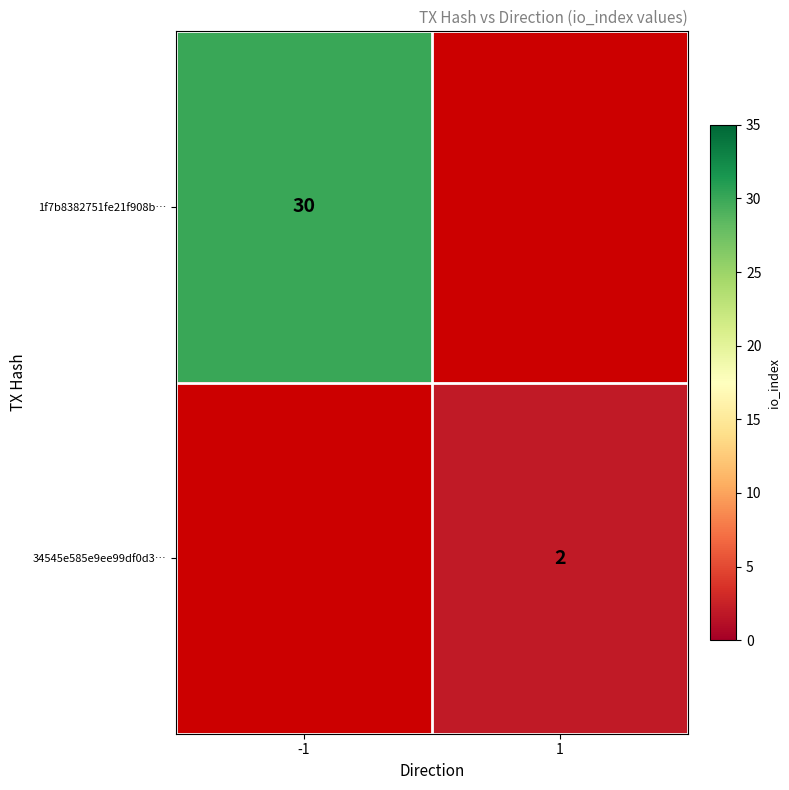

The value of 34545e585e9ee99df0d3… at 1 is 3.1. True or false?

False